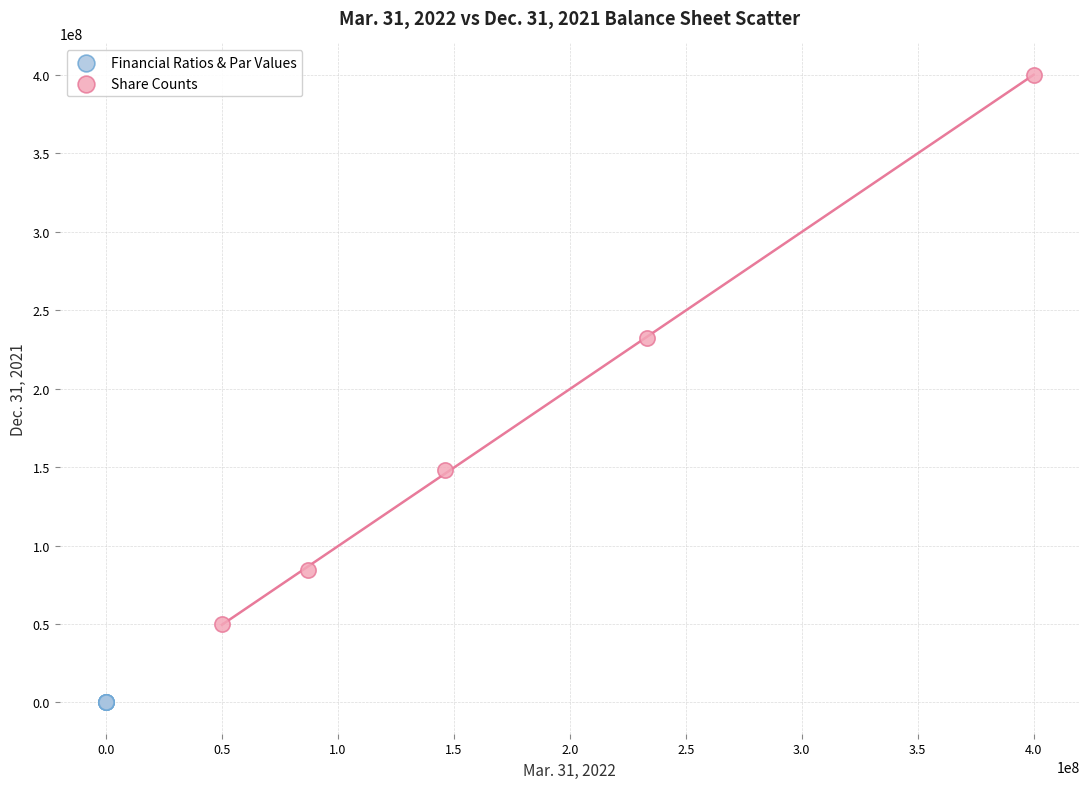

Which series reaches the maximum Y coordinate?

Share Counts